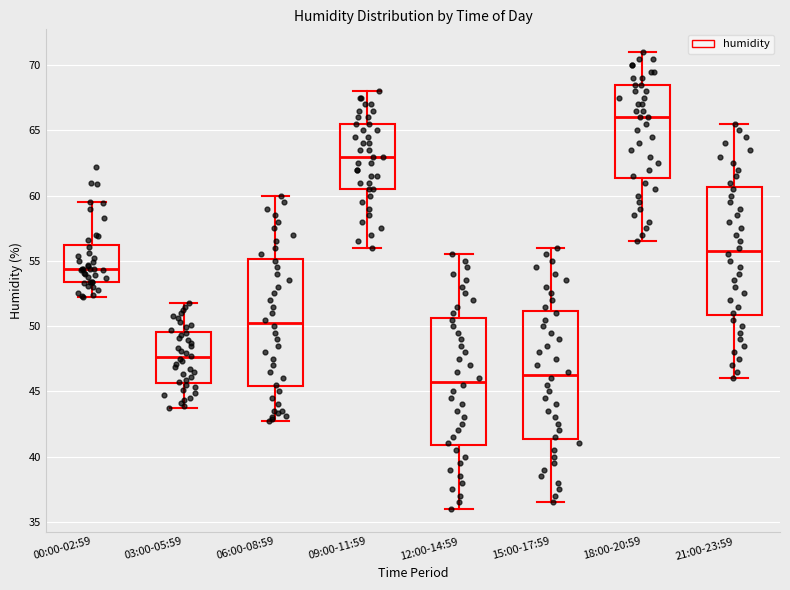

Where does the median line of the box for 09:00-11:59 sit on the y-axis? The values are not printed on the chart, so give them approximately, as read against the axis.

63.0